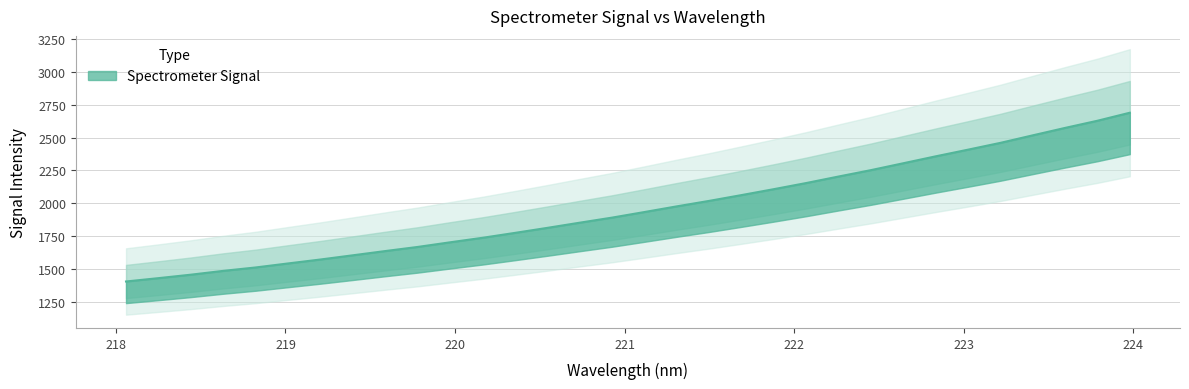

Rank the categories by value from highest to lowest.

223.9802, 223.7895, 223.5987, 223.408, 223.2172, 223.0264, 222.8355, 222.6447, 222.4538, 222.263, 222.0721, 221.8812, 221.6902, 221.4993, 221.3083, 221.1174, 220.9264, 220.7354, 220.5444, 220.3533, 220.1623, 219.9712, 219.7801, 219.589, 219.3979, 219.2067, 219.0156, 218.8244, 218.6332, 218.442, 218.2508, 218.0596